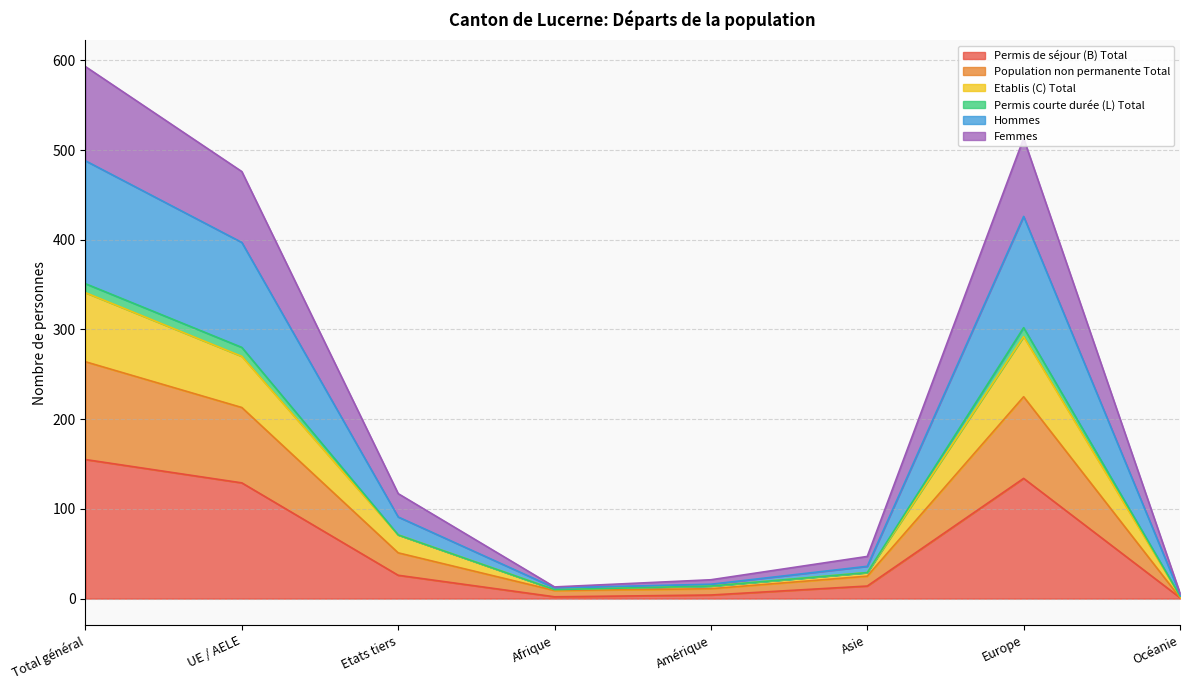

The Permis de séjour (B) Total series shows 26 at Etats tiers. True or false?

True